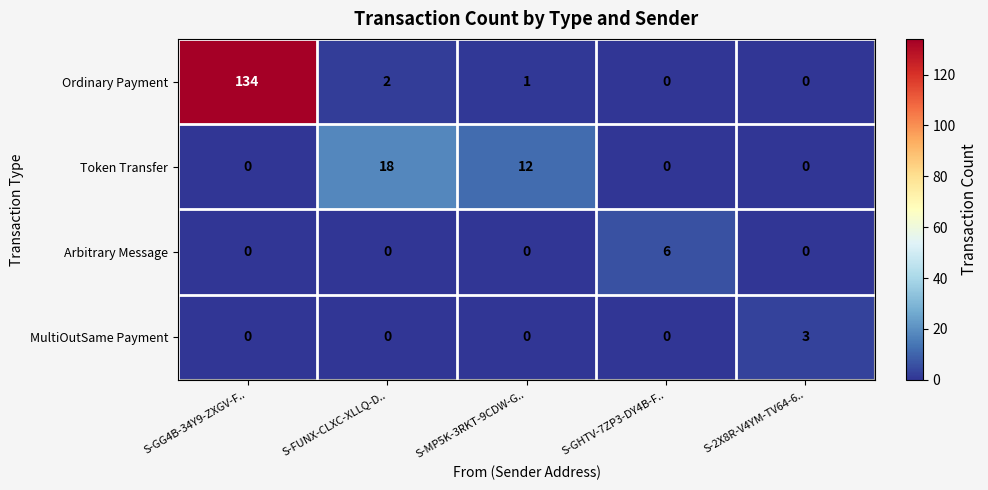

What is the difference between the Ordinary Payment values at S-2X8R-V4YM-TV64-6.. and S-GG4B-34Y9-ZXGV-F..?

134